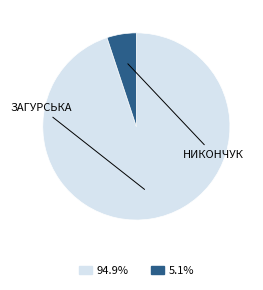

Is there a majority slice in this chart?

Yes